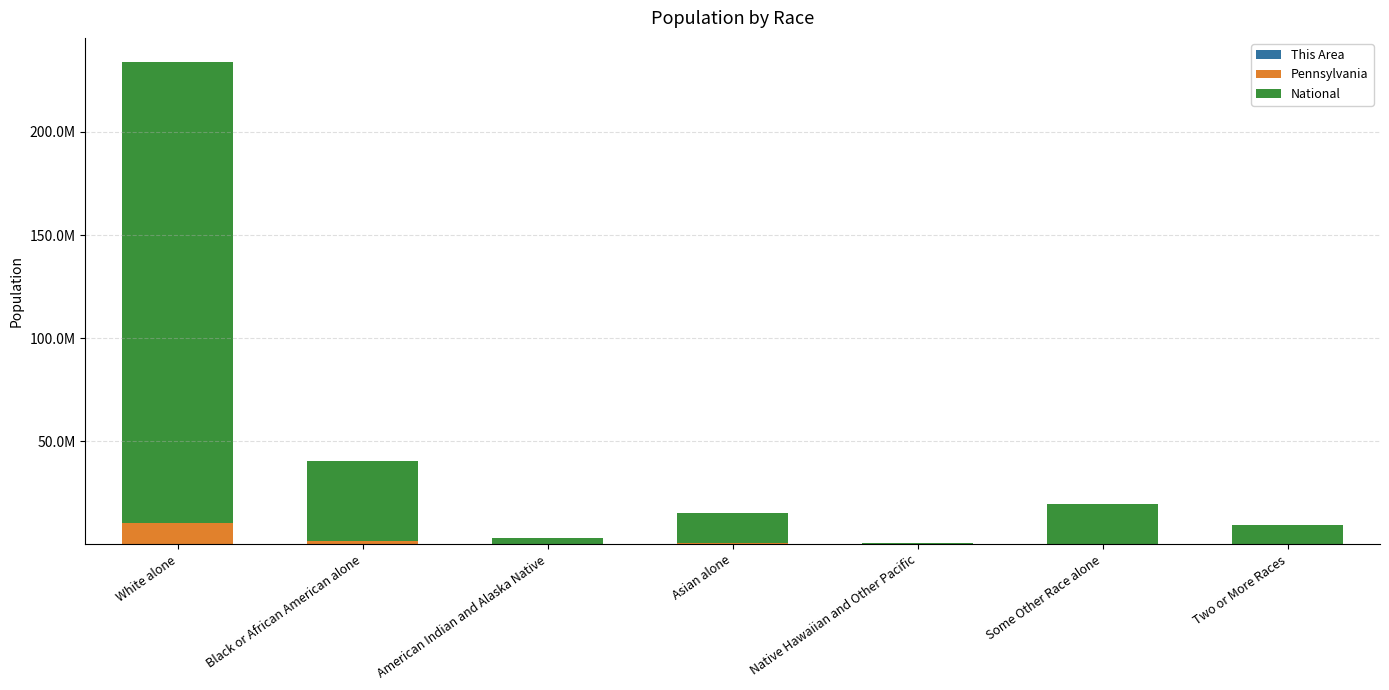

What is the total value across all series at Two or More Races?

9246939